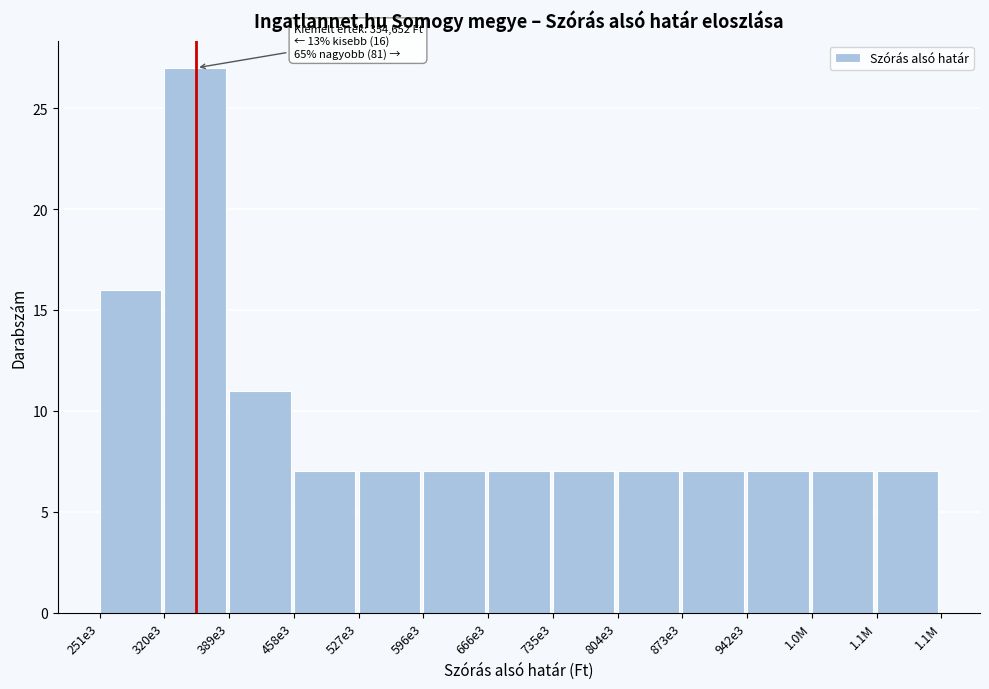

Reading left to right, list all the values displayed in this chart.

251e3=16	320e3=27	389e3=11	458e3=7	527e3=7	596e3=7	666e3=7	735e3=7	804e3=7	873e3=7	942e3=7	1.0M=7	1.1M=7